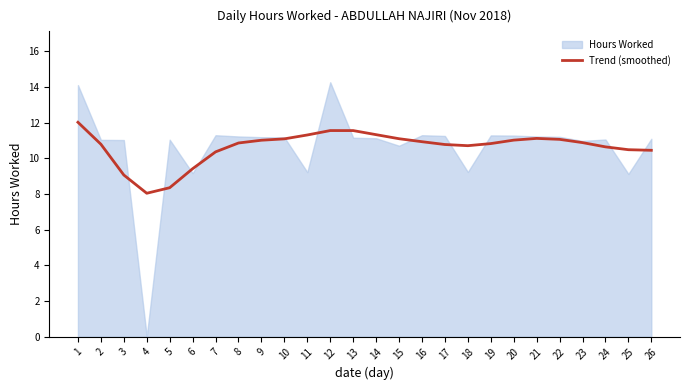

Read the value at 15.

11.1